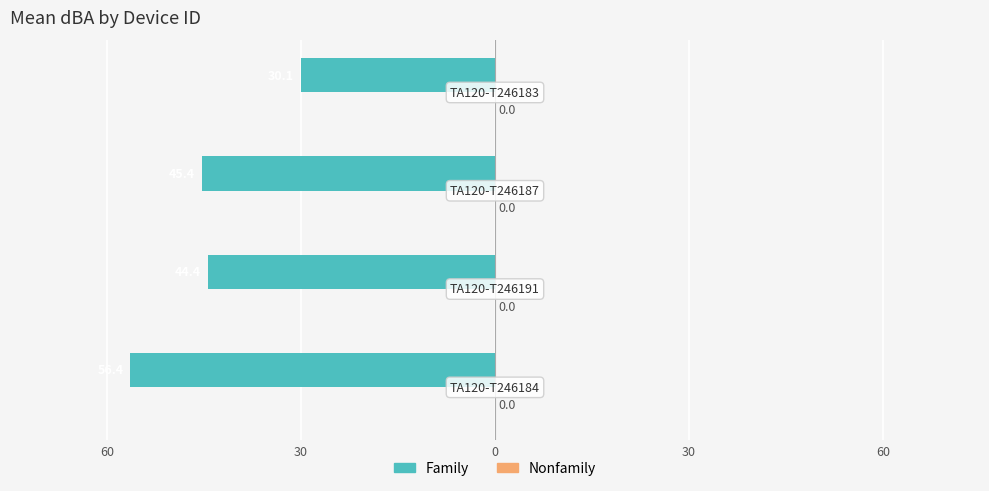

Does the chart contain any negative values?

Yes